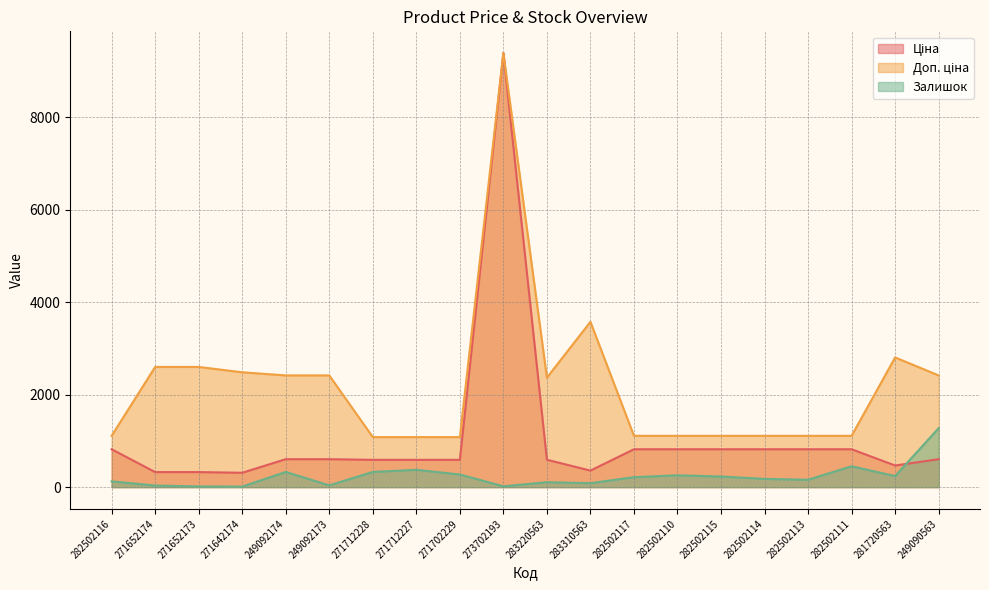

True or false: Ціна and Доп. ціна cross at least once.

False